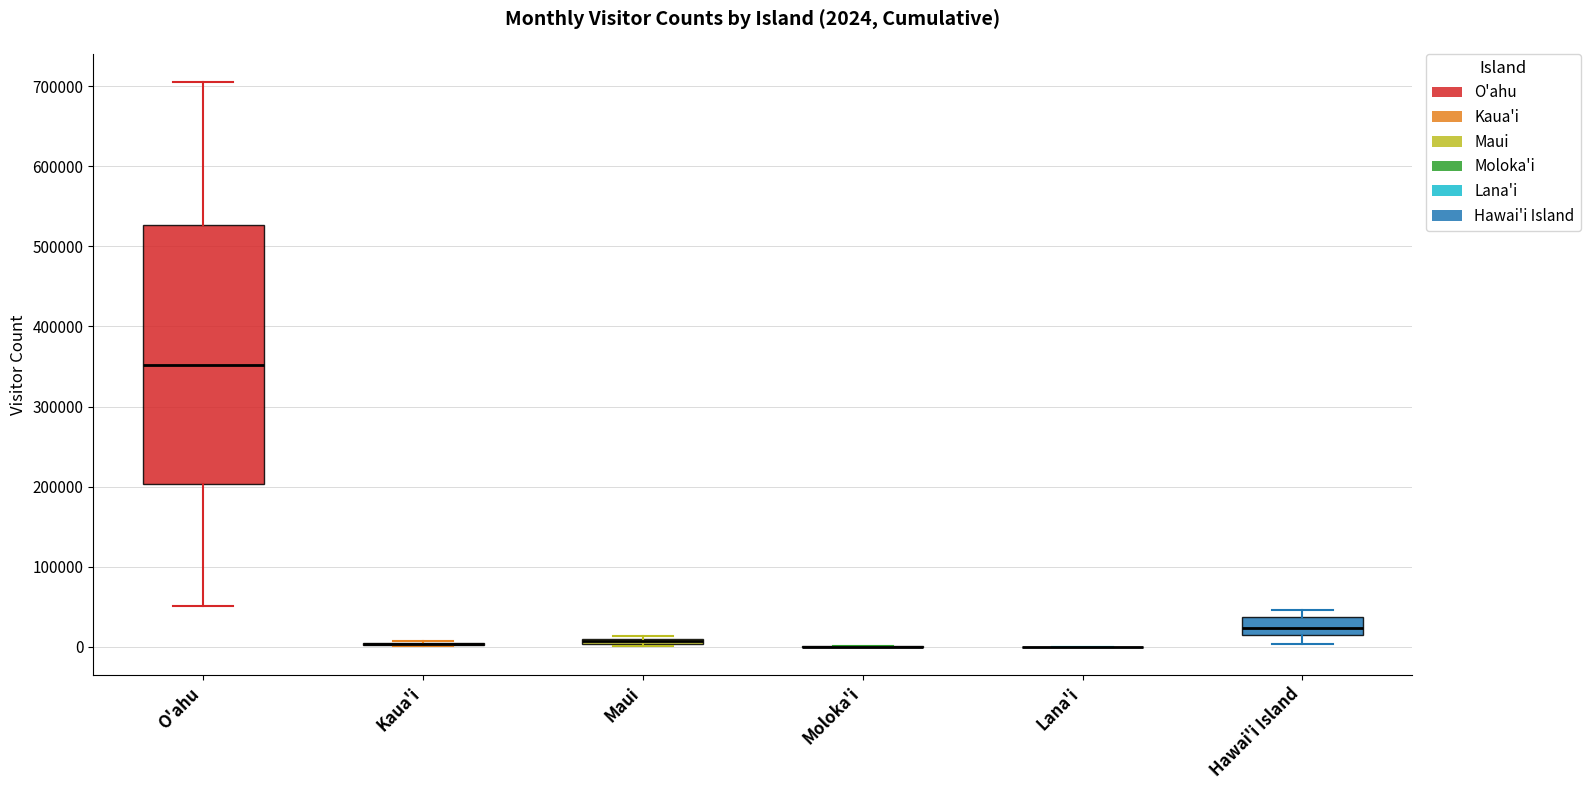

Comparing the boxes themselves (not the whiskers), which one is the tallest?

O'ahu